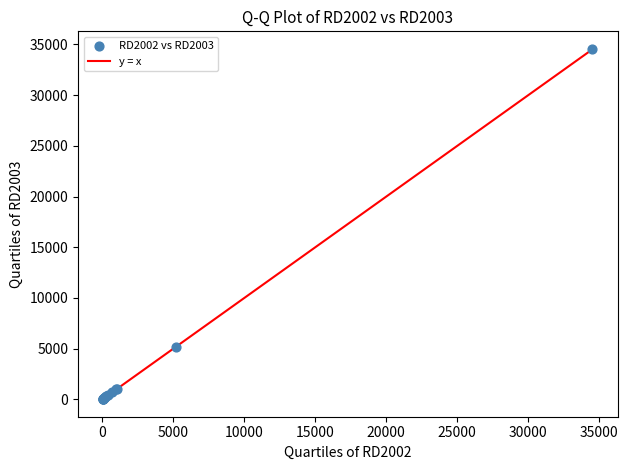

What Y value in the scatter plot is closest to 17290?

5177.4